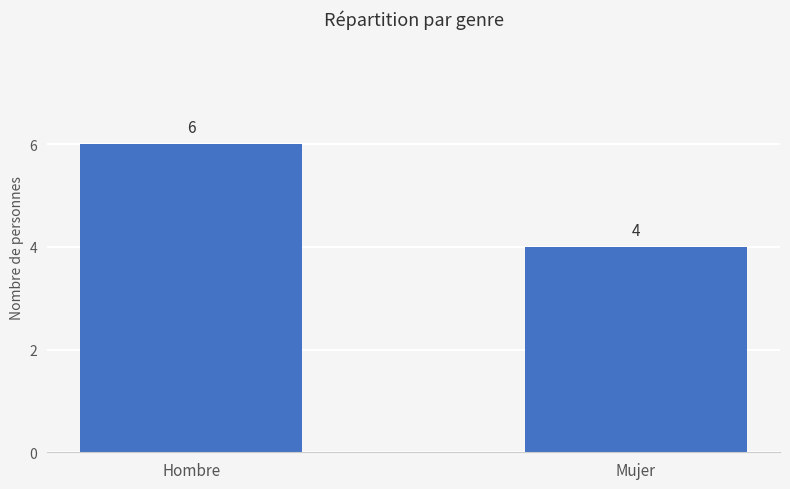

Reading right to left, extract all data points from this chart.

4	6